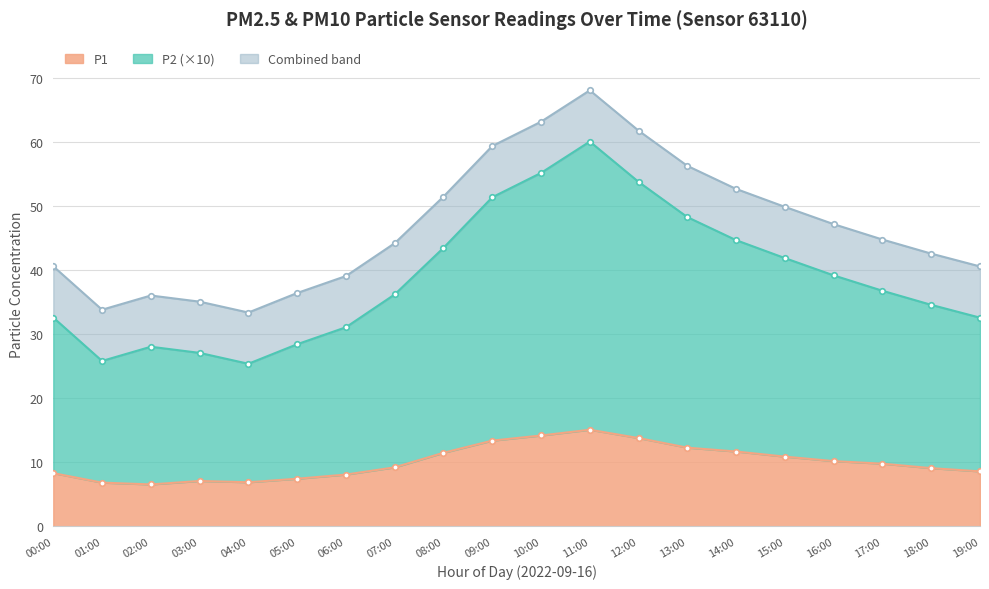

What is the label of the 15th point from the right?

05:00